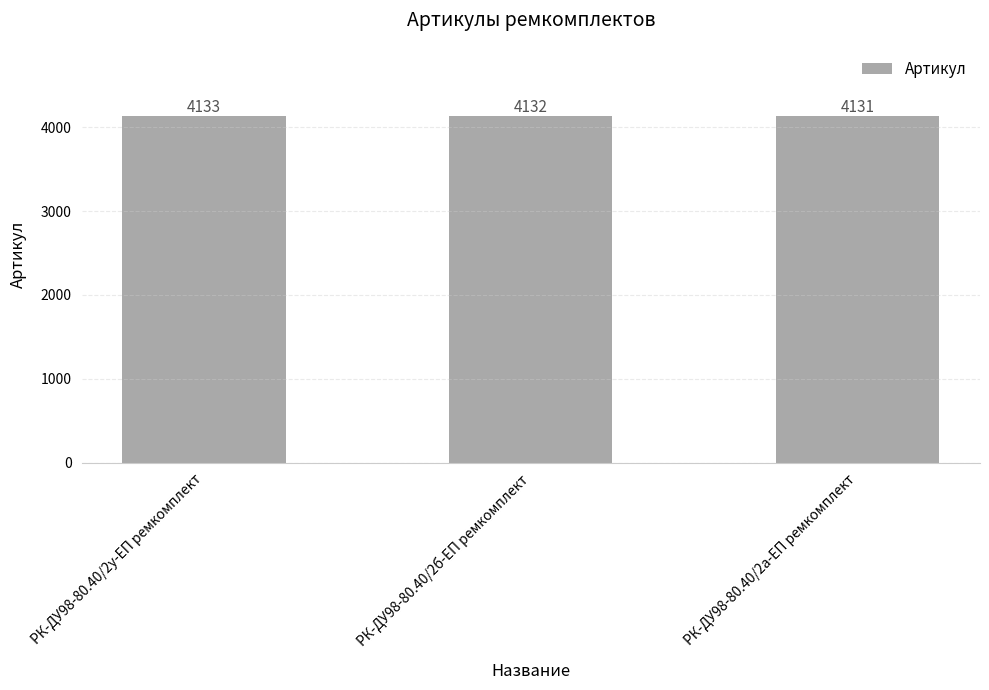

What is the sum of the values at РК-ДУ98-80.40/2а-ЕП ремкомплект and РК-ДУ98-80.40/2б-ЕП ремкомплект?

8263